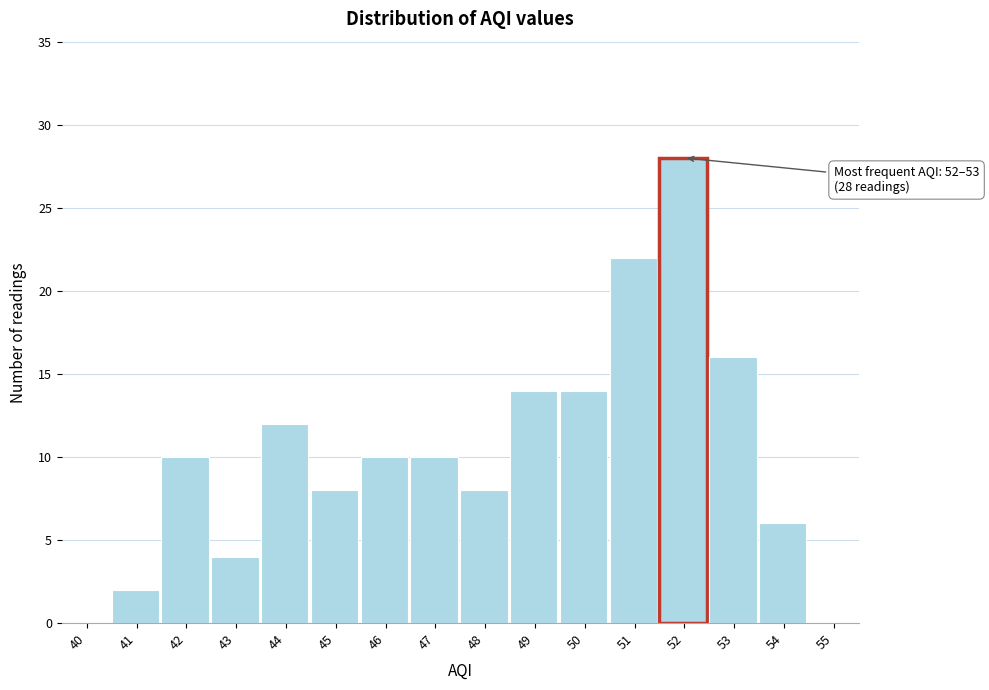

Reading left to right, transcribe all the data shown in this chart.

40=0	41=2	42=10	43=4	44=12	45=8	46=10	47=10	48=8	49=14	50=14	51=22	52=28	53=16	54=6	55=0